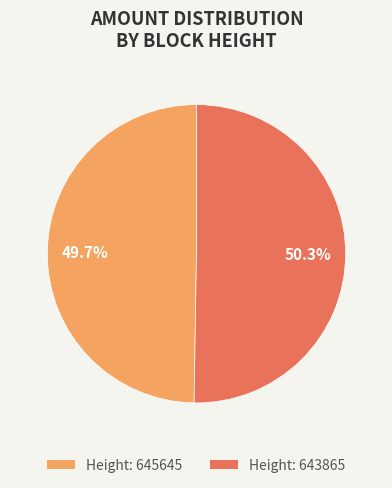

Does any single category account for the majority?

Yes